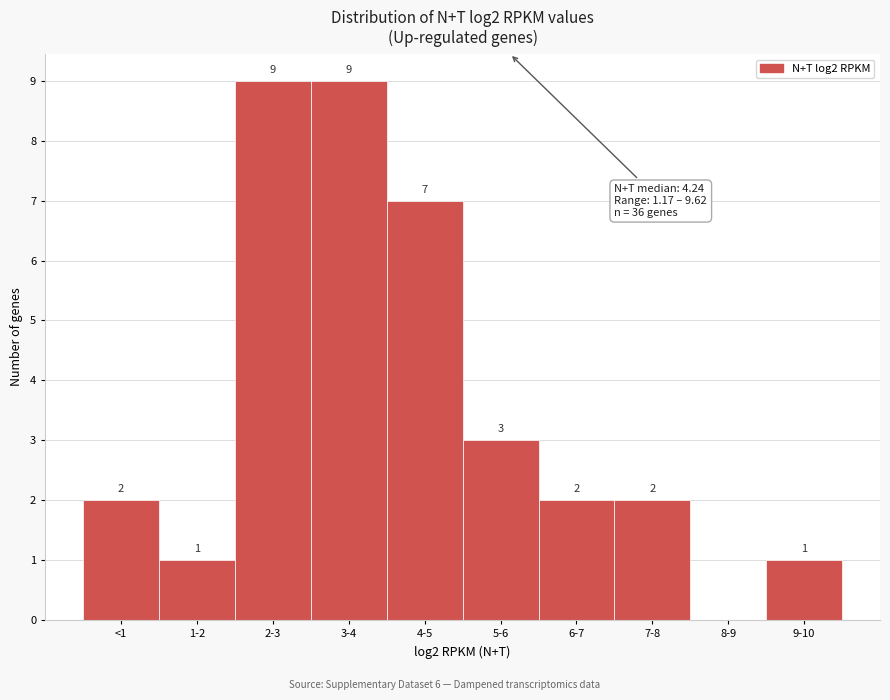

Reading left to right, transcribe all the data shown in this chart.

<1=2	1-2=1	2-3=9	3-4=9	4-5=7	5-6=3	6-7=2	7-8=2	8-9=0	9-10=1